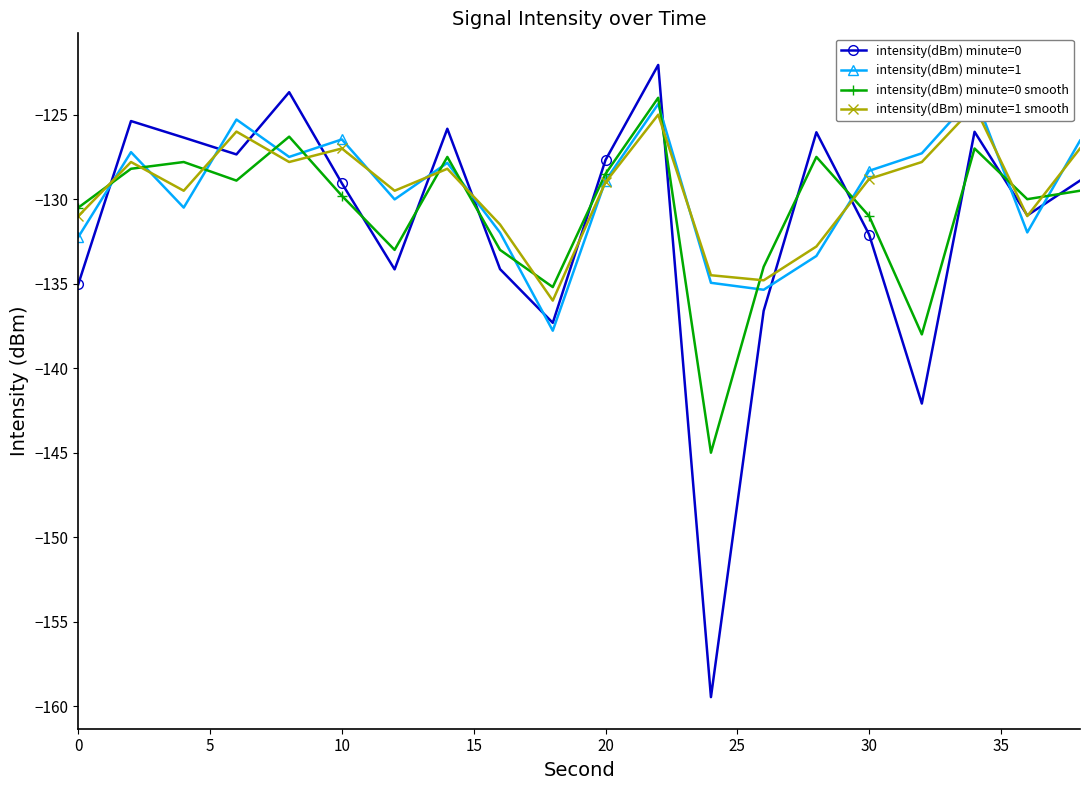

In intensity(dBm) minute=0, how many points are lower than both neighbors (excluding endpoints)?

6